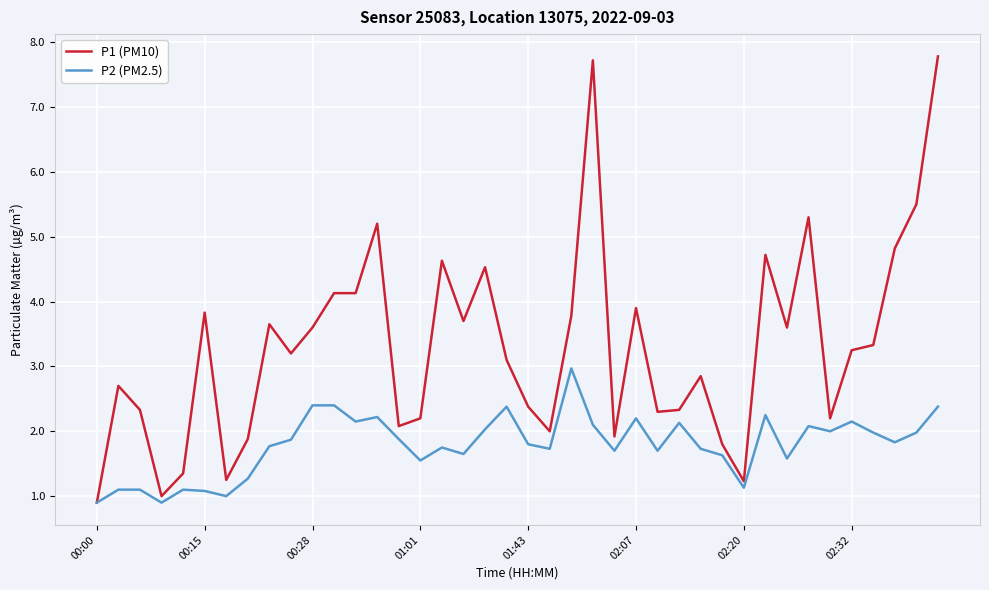

What are all the series names shown in the legend?

P1 (PM10), P2 (PM2.5)